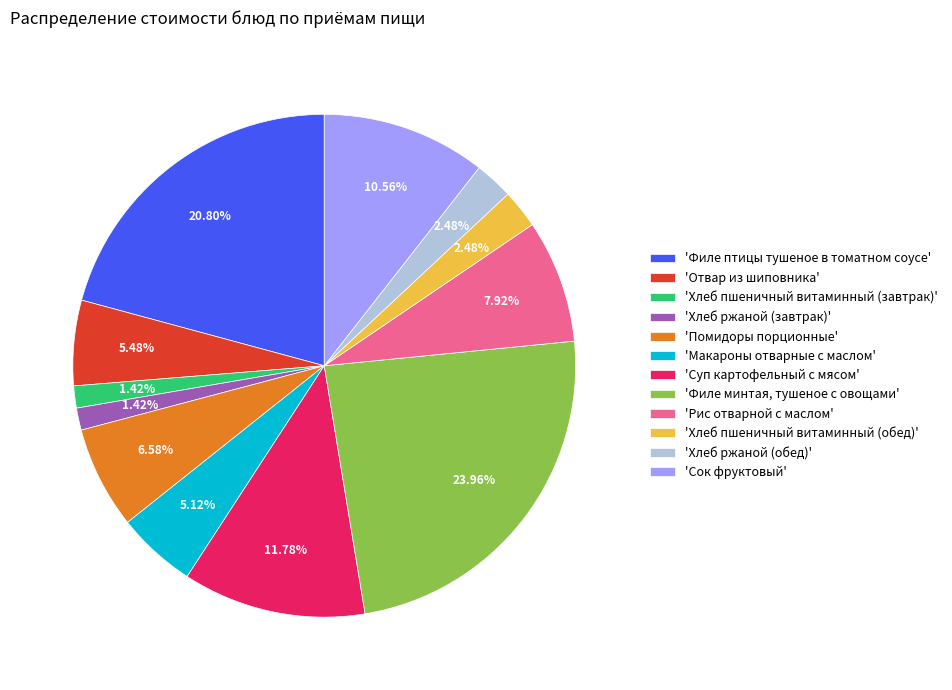

Which category has the biggest portion of the pie?

'Филе минтая, тушеное с овощами'